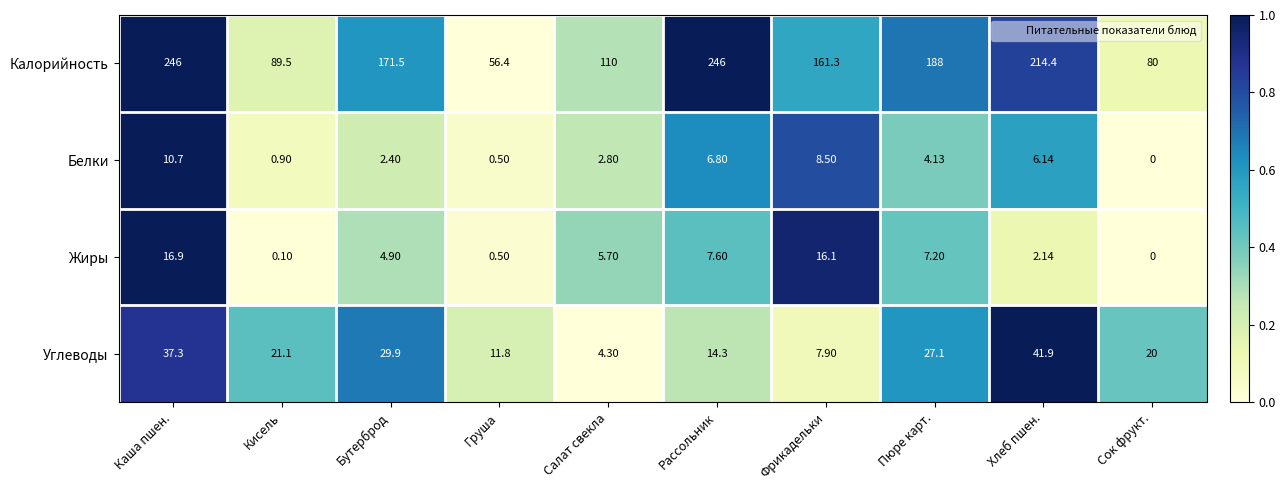

Which series has the widest spread of values?

Калорийность